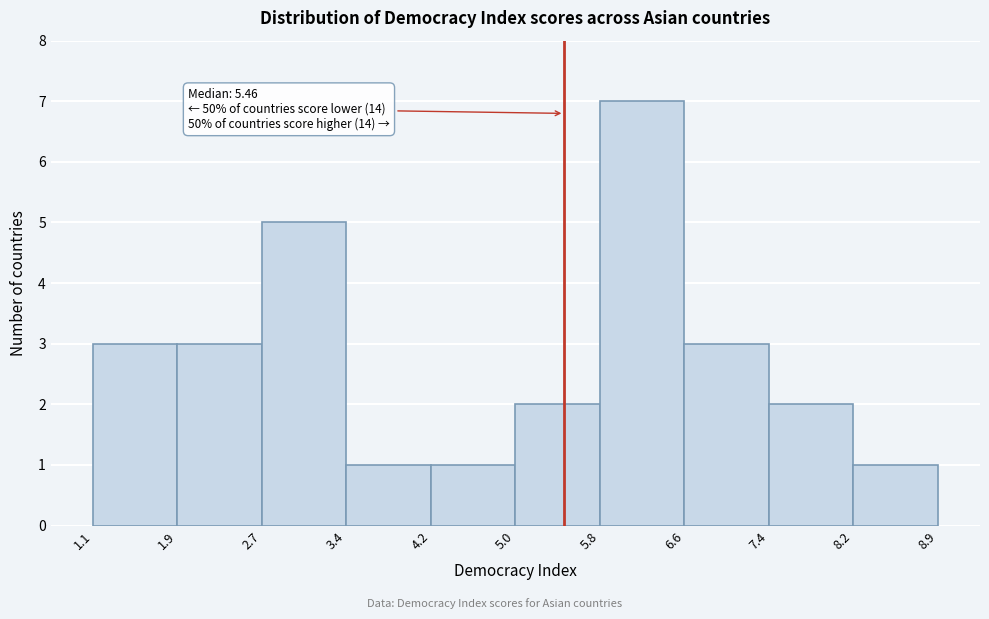

Over which range of the x-axis is the bar tallest?

5.8 to 6.6